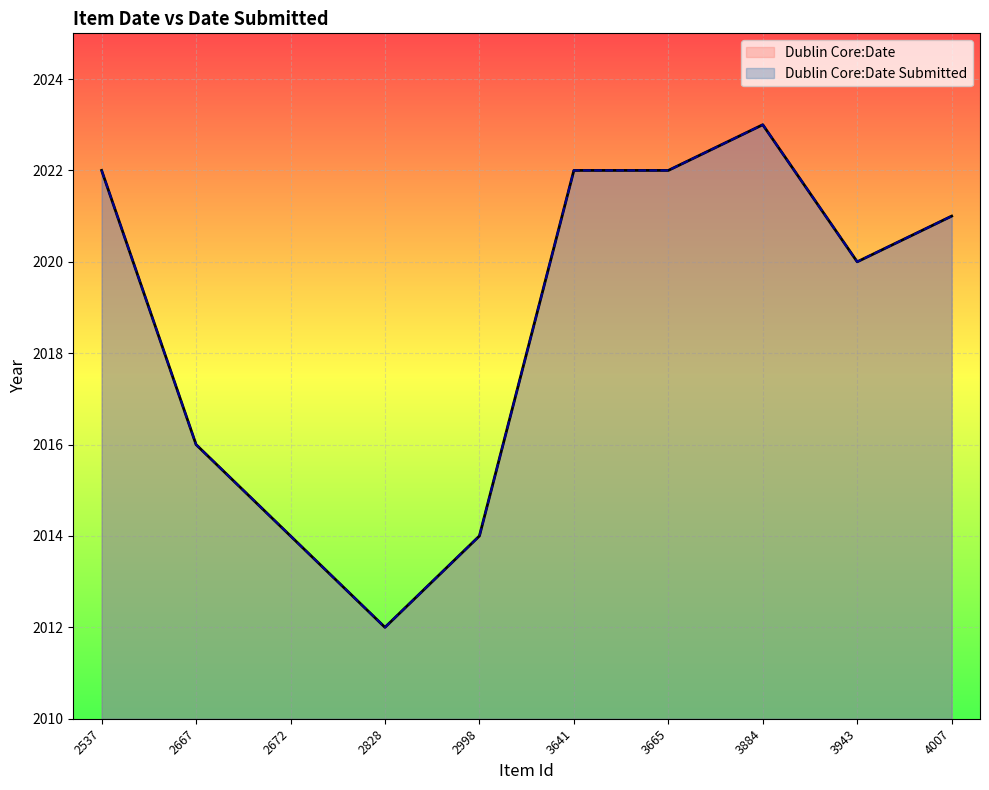

True or false: Dublin Core:Date and Dublin Core:Date Submitted cross at least once.

False